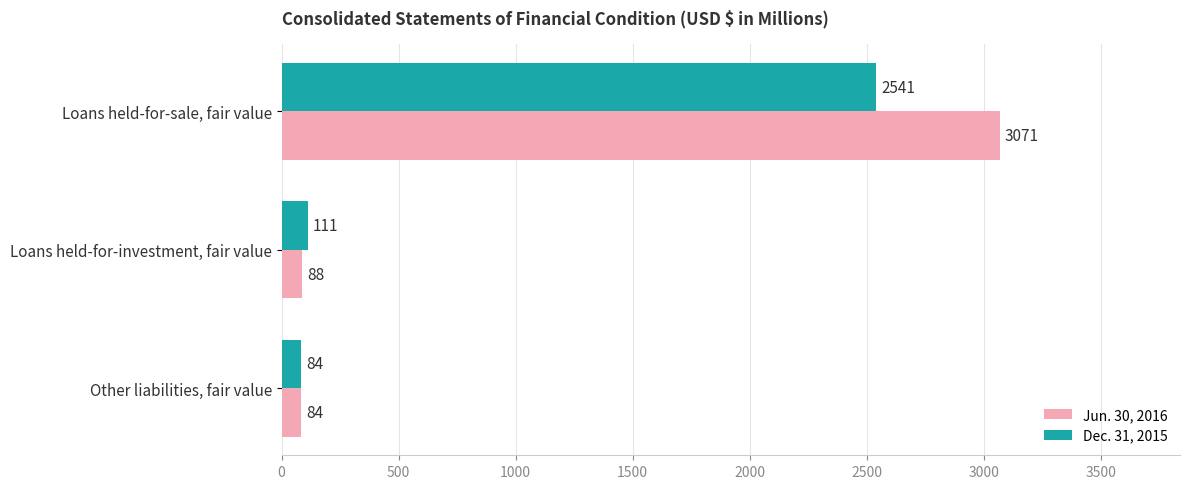

Read the Jun. 30, 2016 value at Loans held-for-investment, fair value.

88